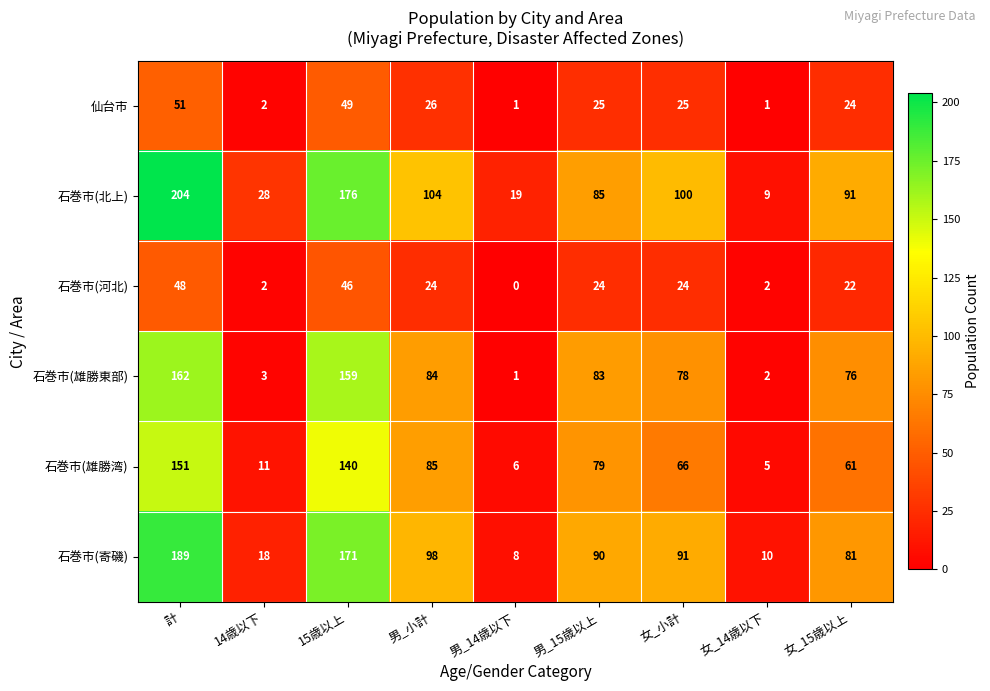

Between 14歳以下 and 男_14歳以下, which series saw the biggest shift?

石巻市(寄磯)